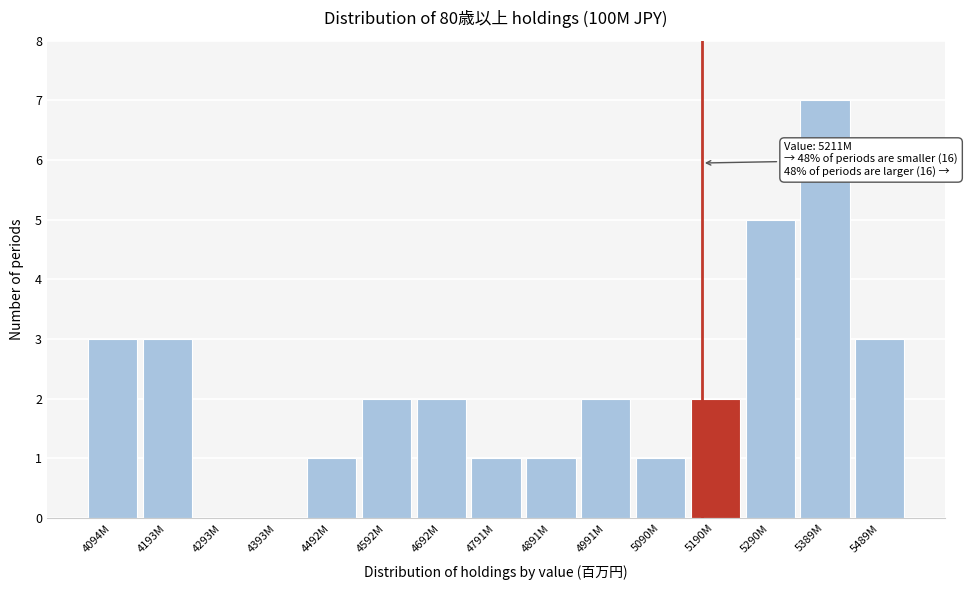

Reading right to left, extract all data points from this chart.

5489M=3	5389M=7	5290M=5	5190M=2	5090M=1	4991M=2	4891M=1	4791M=1	4692M=2	4592M=2	4492M=1	4393M=0	4293M=0	4193M=3	4094M=3